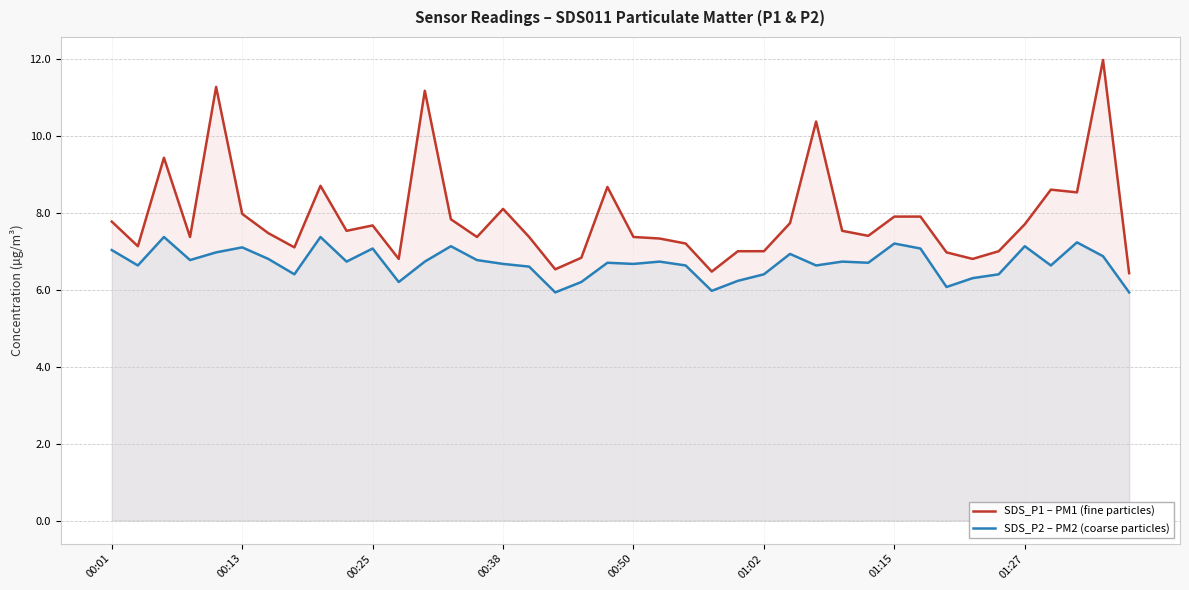

How many data points in SDS_P1 – PM1 (fine particles) are above 7?

30